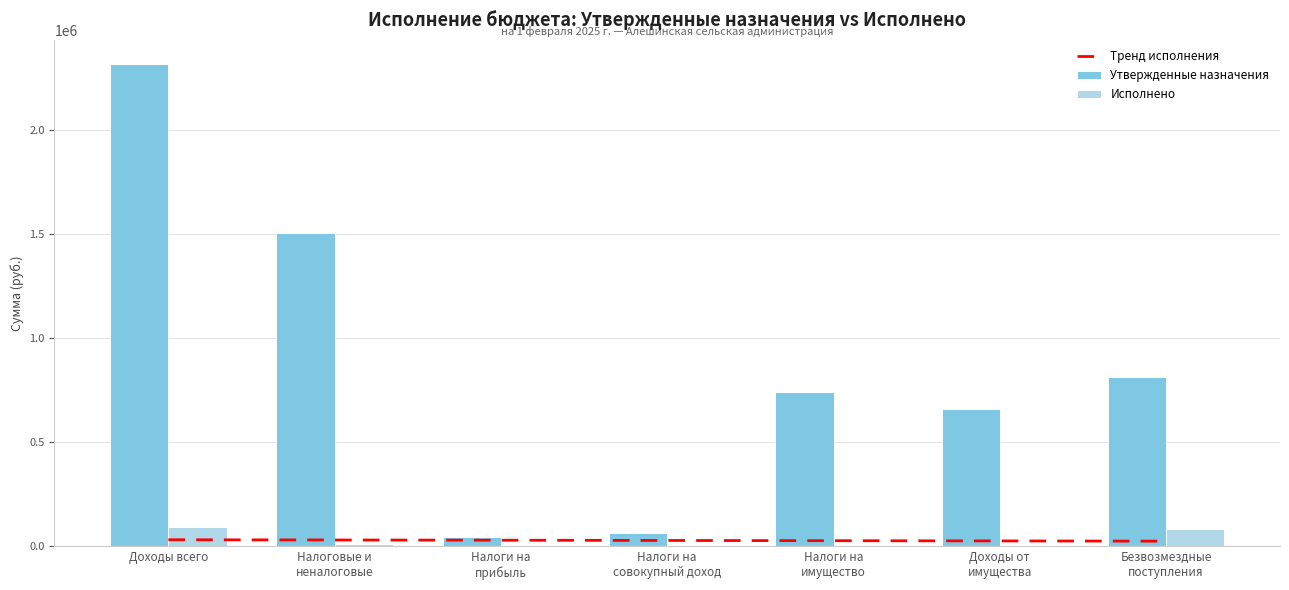

What is the lowest value of the Утвержденные назначения series?

43000.0